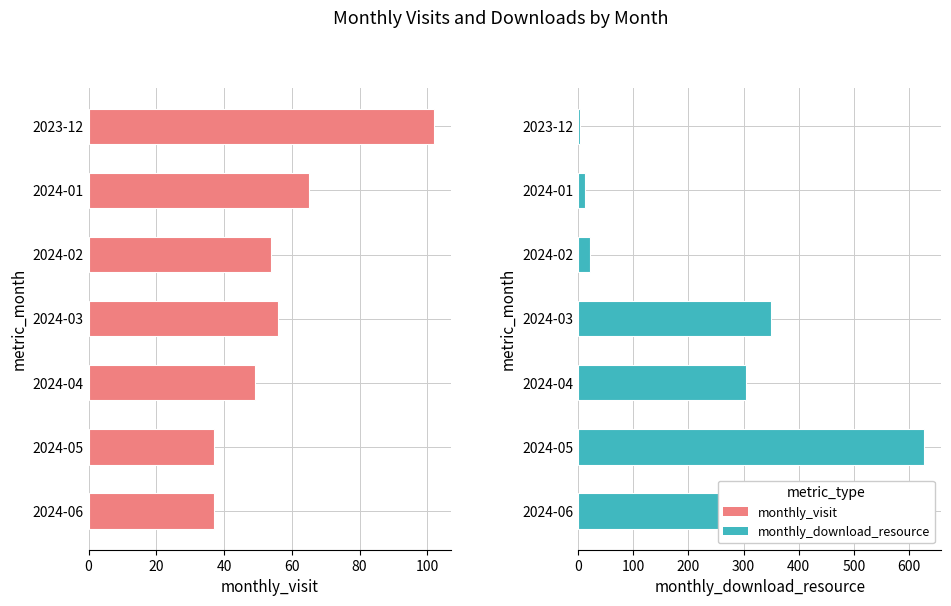

What is the average value of the monthly_download_resource series?

248